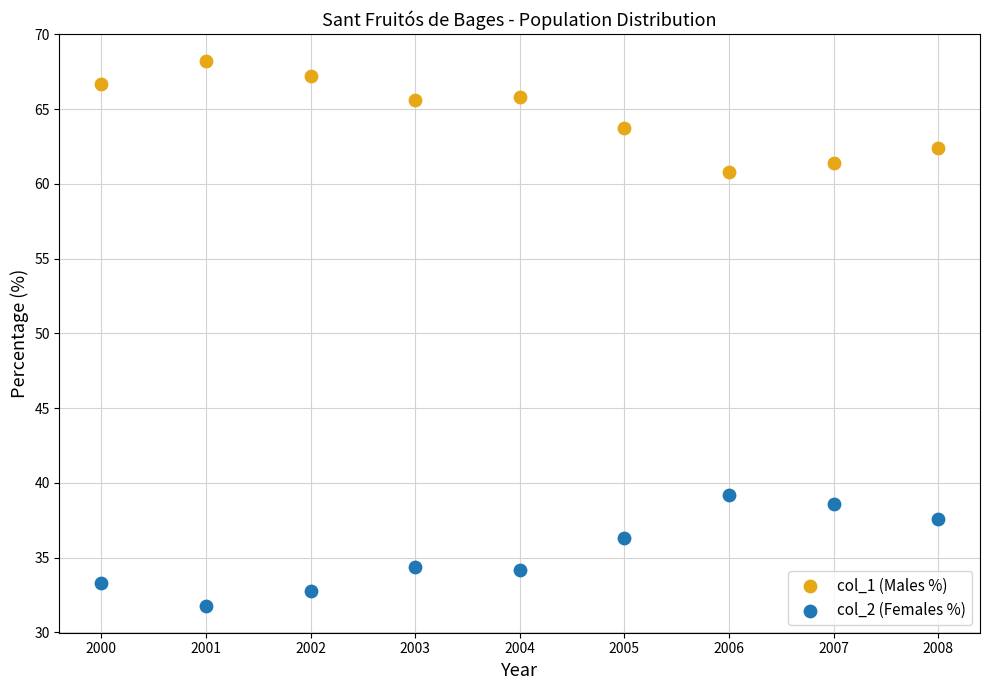

Across all data points, what is the range of X values (max minus min)?

8.0